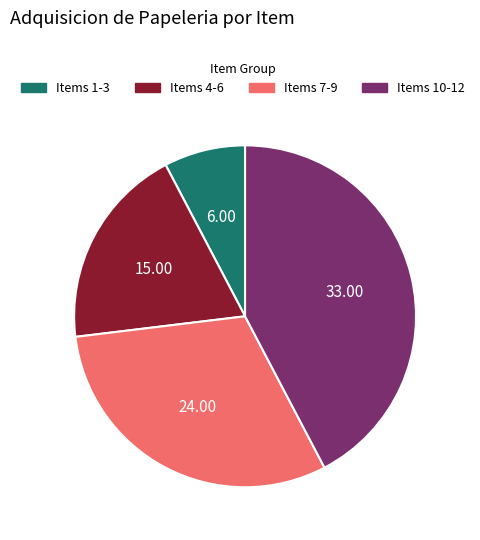

Approximately how many times larger is the value at Items 4-6 compared to Items 10-12?

0.5